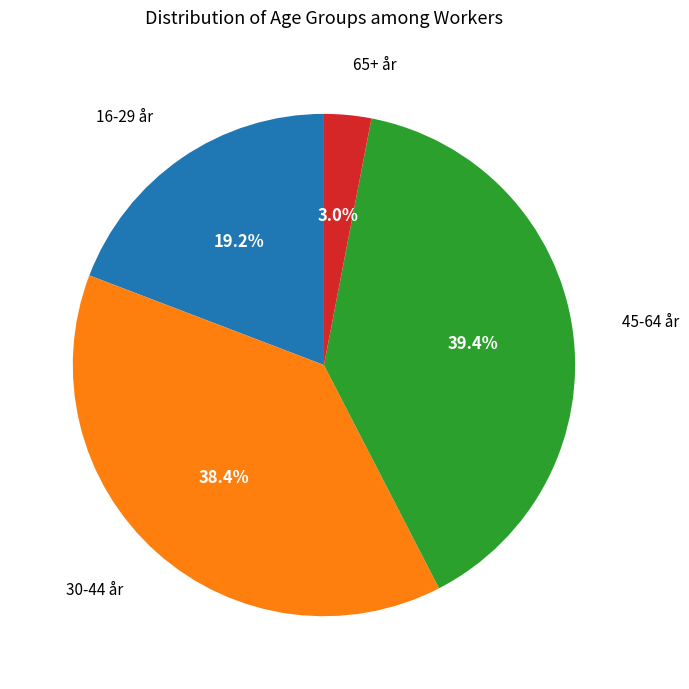

Is there a majority slice in this chart?

No